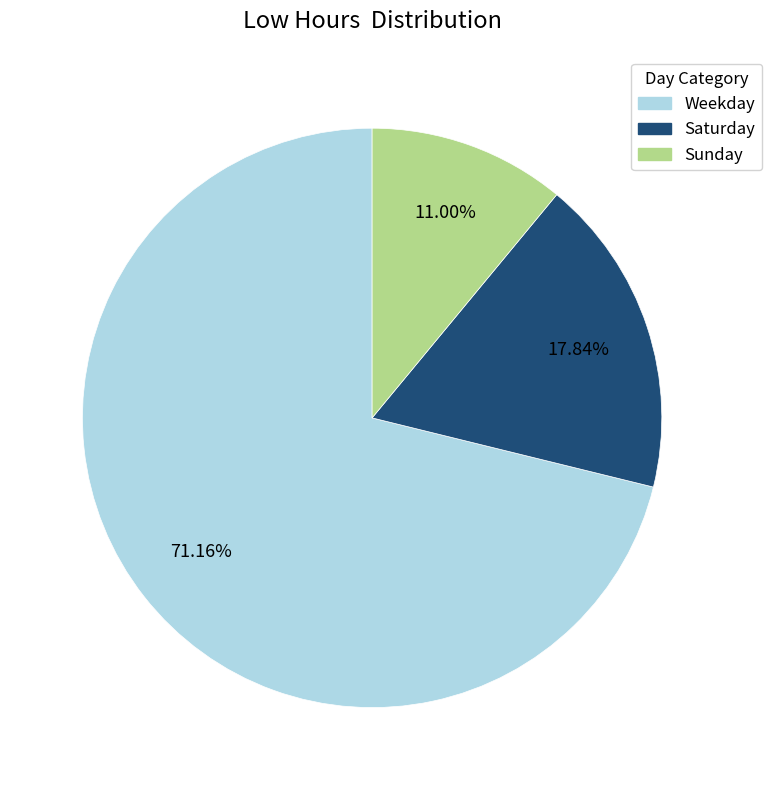

How many slices are in this pie chart?

3